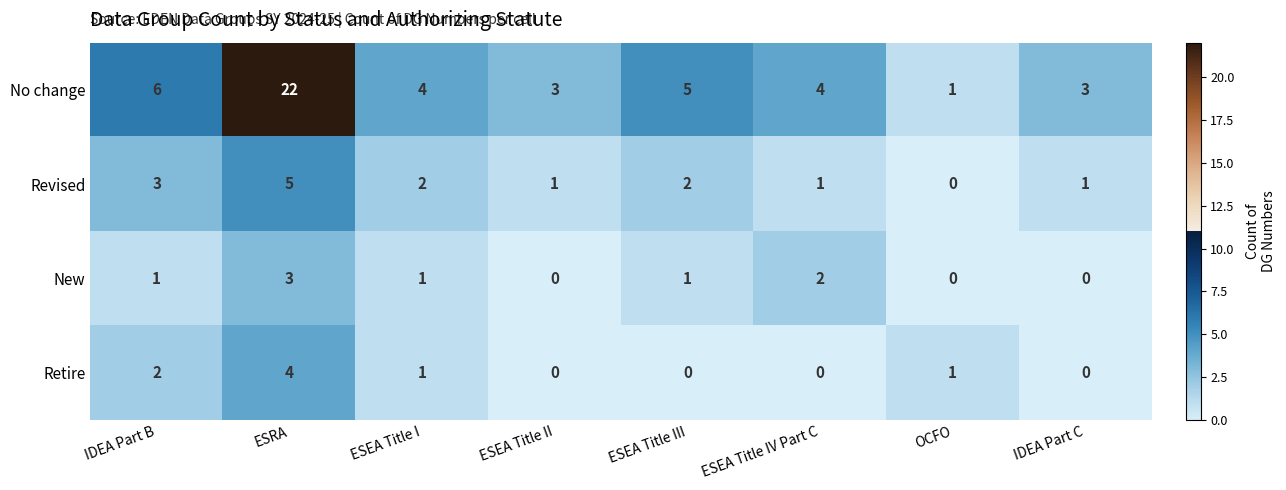

What value does the Revised series have at ESRA?

5